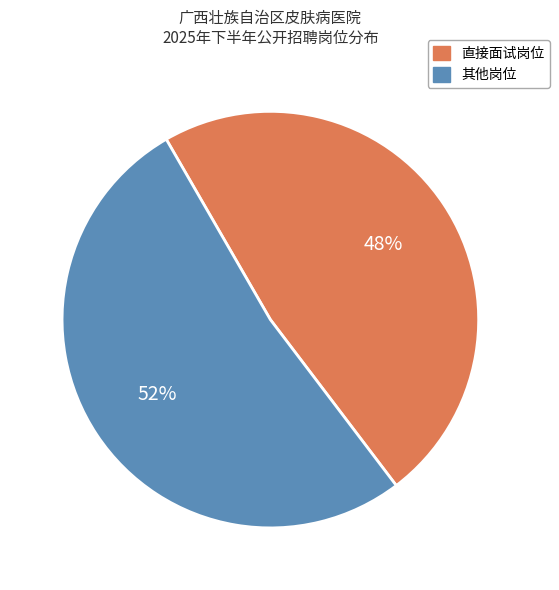

Approximately how many times larger is the value at 直接面试岗位 compared to 其他岗位?

0.9